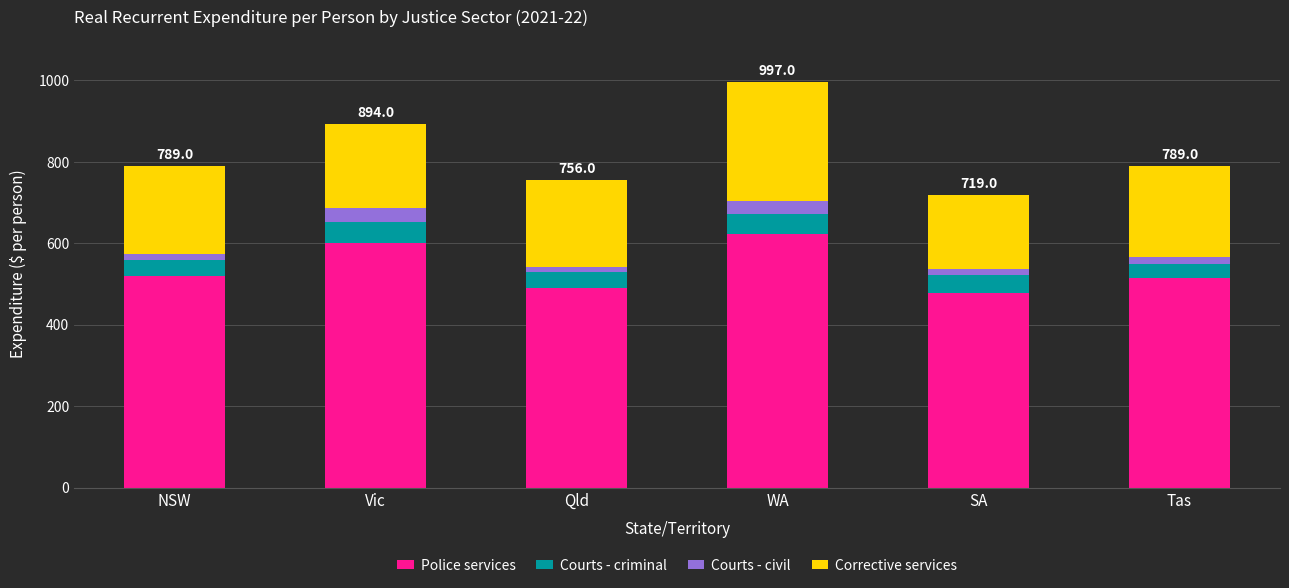

Does the chart contain stacked bars?

Yes